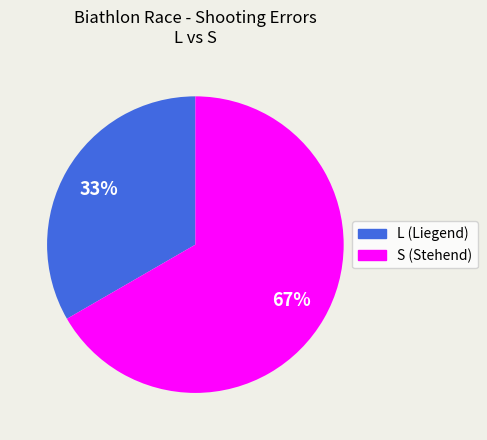

To the nearest percent, what is the average slice percentage?

50%